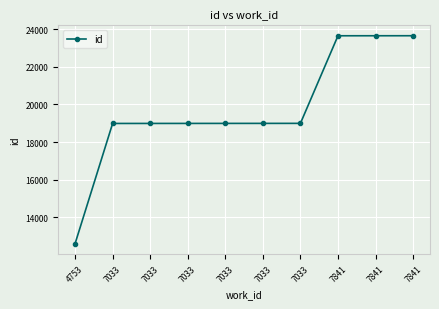

What is the average value?

19749